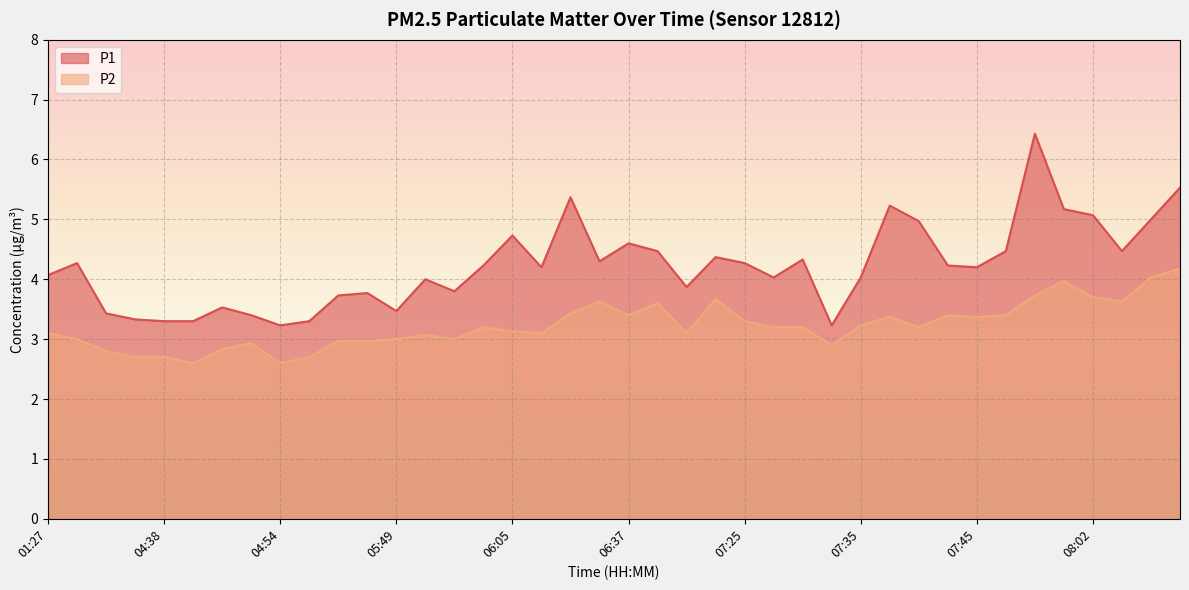

True or false: P2 has a value of 1.7 at 05:51.

False